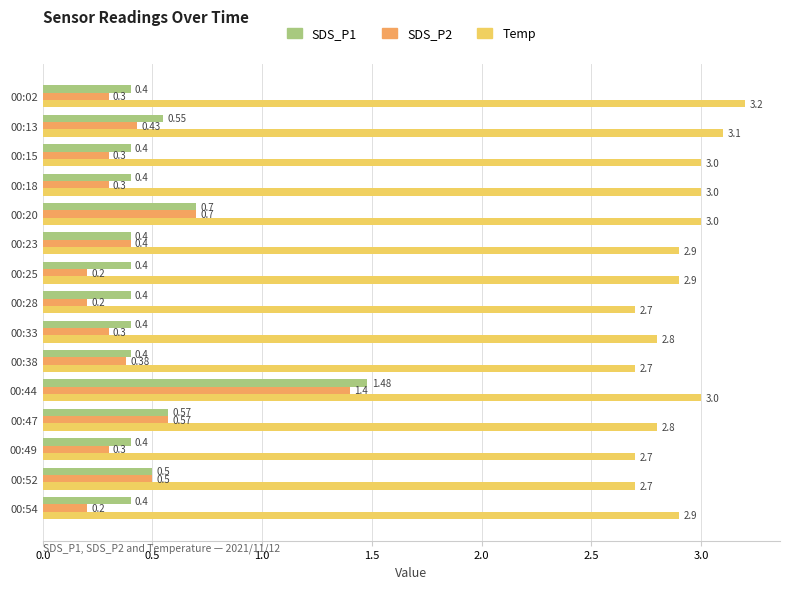

What is the minimum value for SDS_P1?

0.4